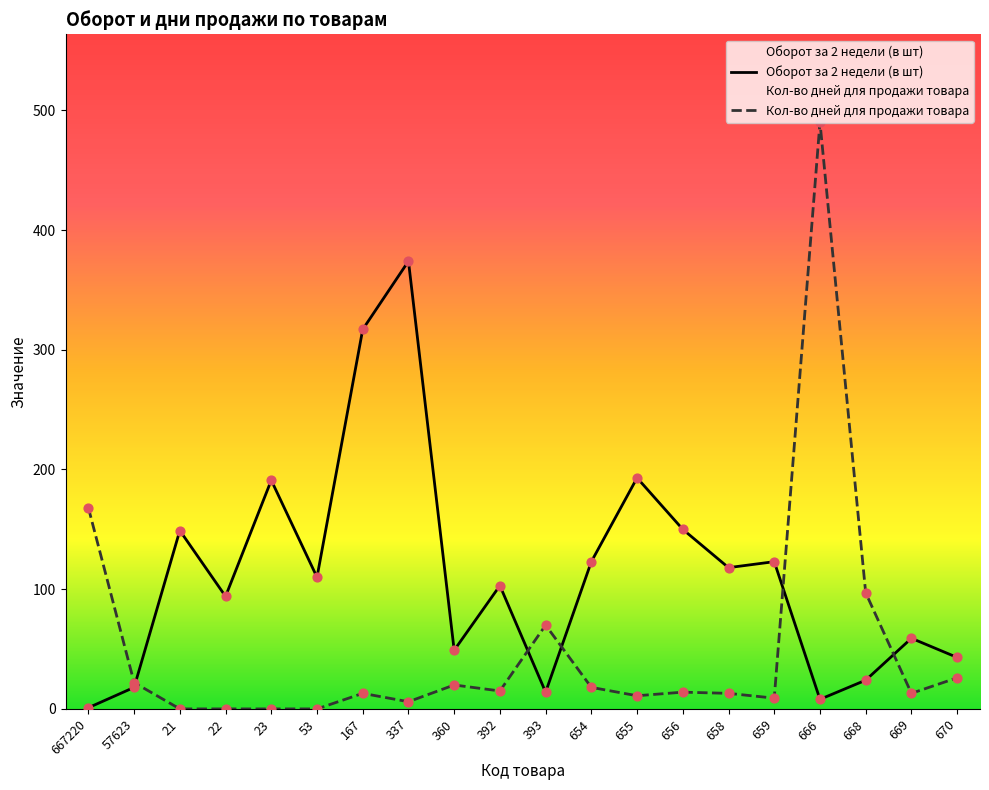

Which series has the largest total across all categories?

Оборот за 2 недели (в шт)